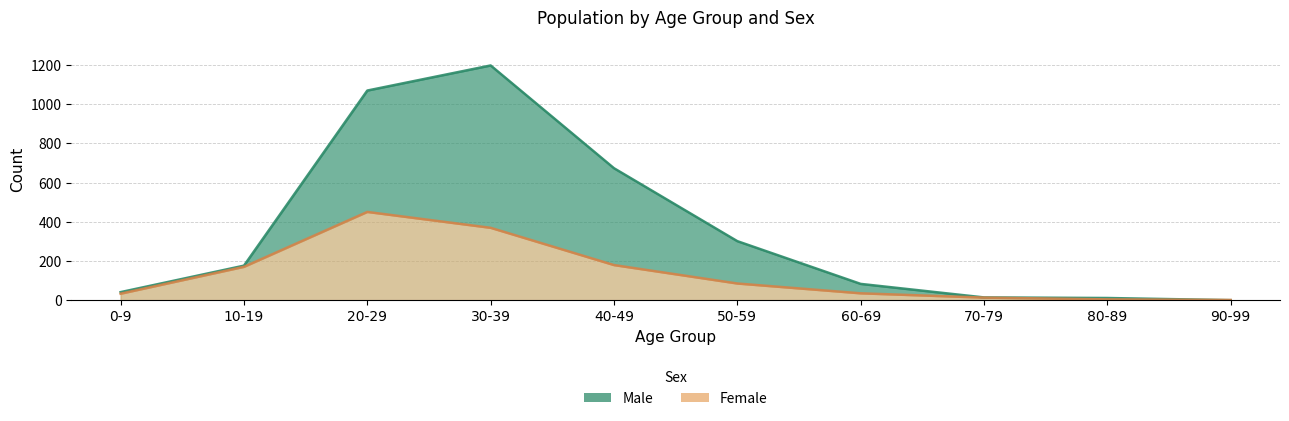

At 70-79, list the series in order from smallest to largest.

Female, Male